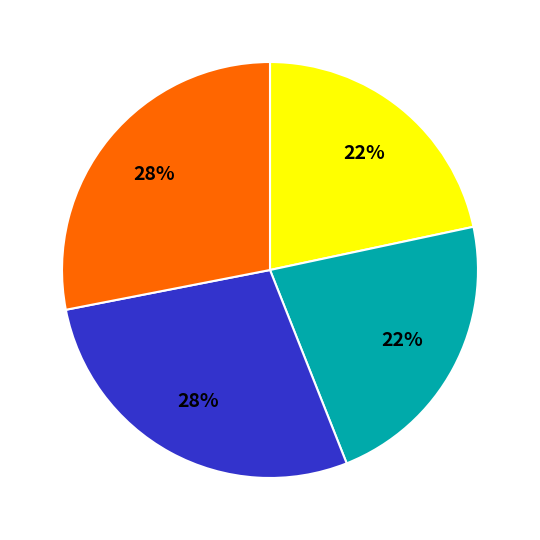

Is there any slice that represents more than half of the pie?

No